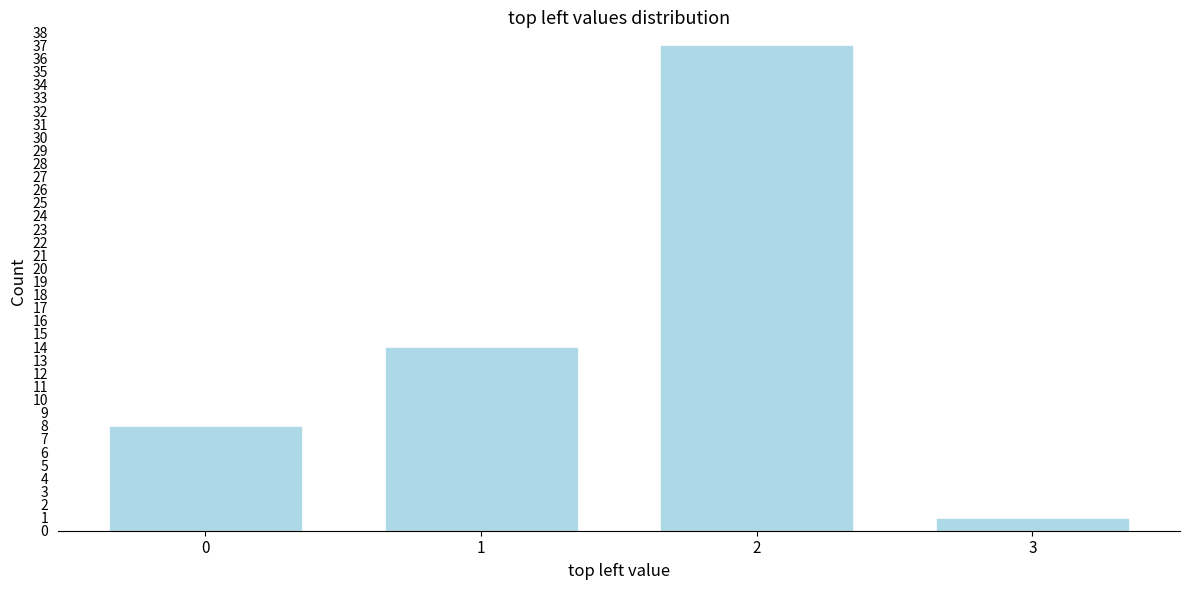

Reading left to right, transcribe this chart: for each bar, give the range it covers on the x-axis and its height. The values are not printed on the chart, so give them approximately, as read against the axis.

-0.5 to 0.5: 8
0.5 to 1.5: 14
1.5 to 2.5: 37
2.5 to 3.5: 1